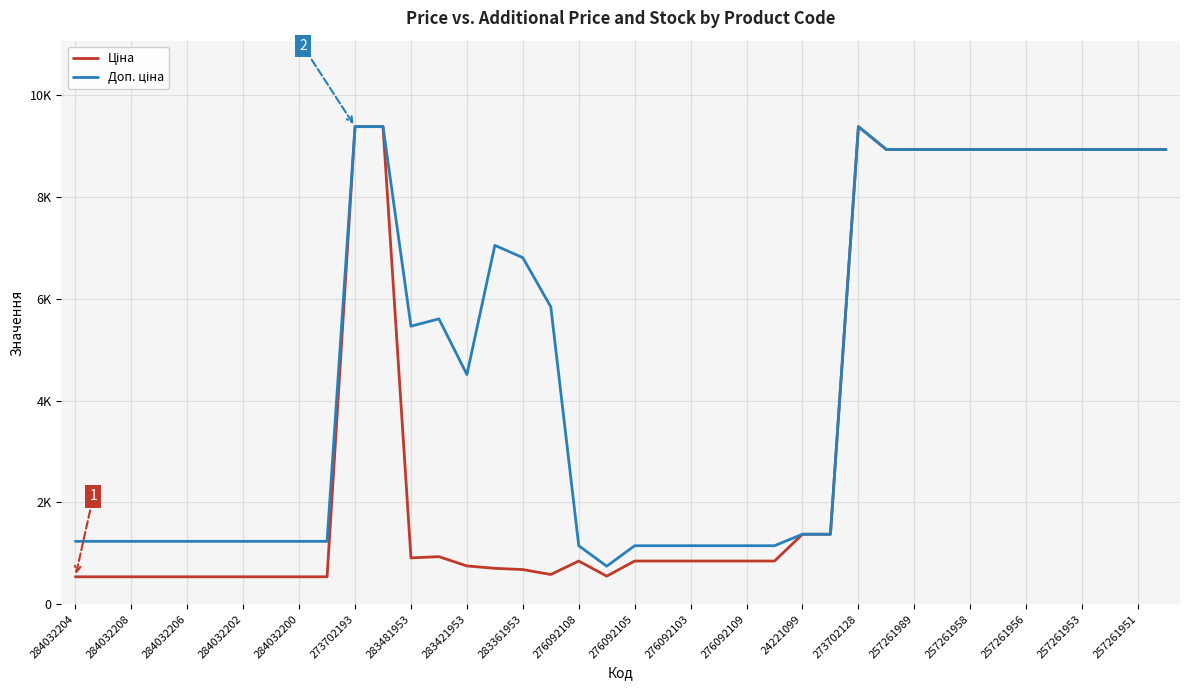

Is this an area chart (filled region under the line)?

No